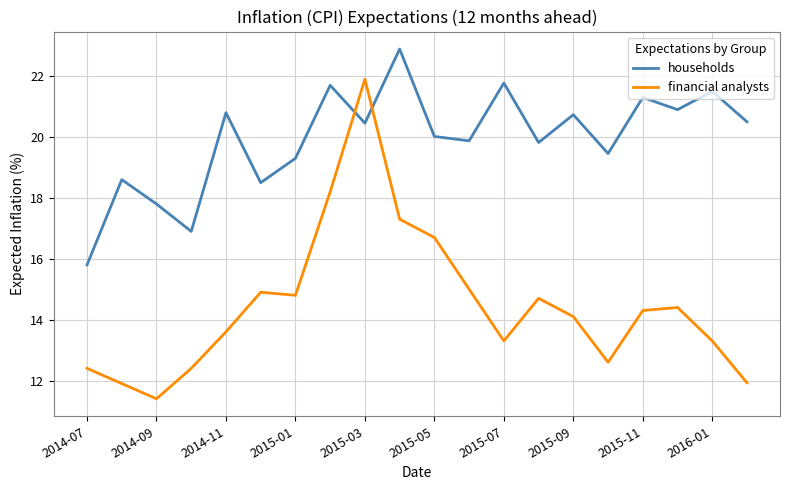

What is the difference between the maximum and minimum values in the households series?

7.1